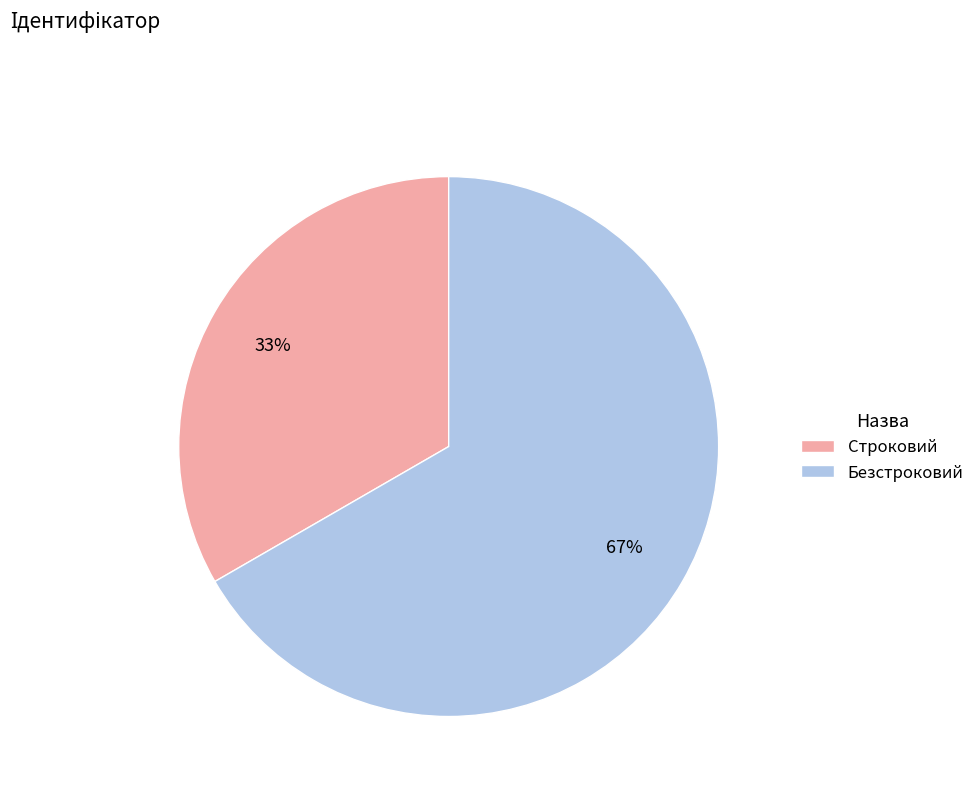

Is there any slice that represents more than half of the pie?

Yes